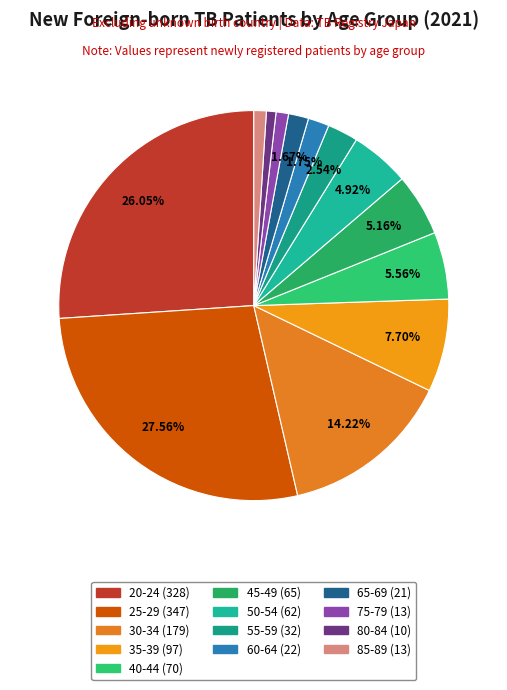

What is the ratio of the value at 40-44 to the value at 85-89?

5.4